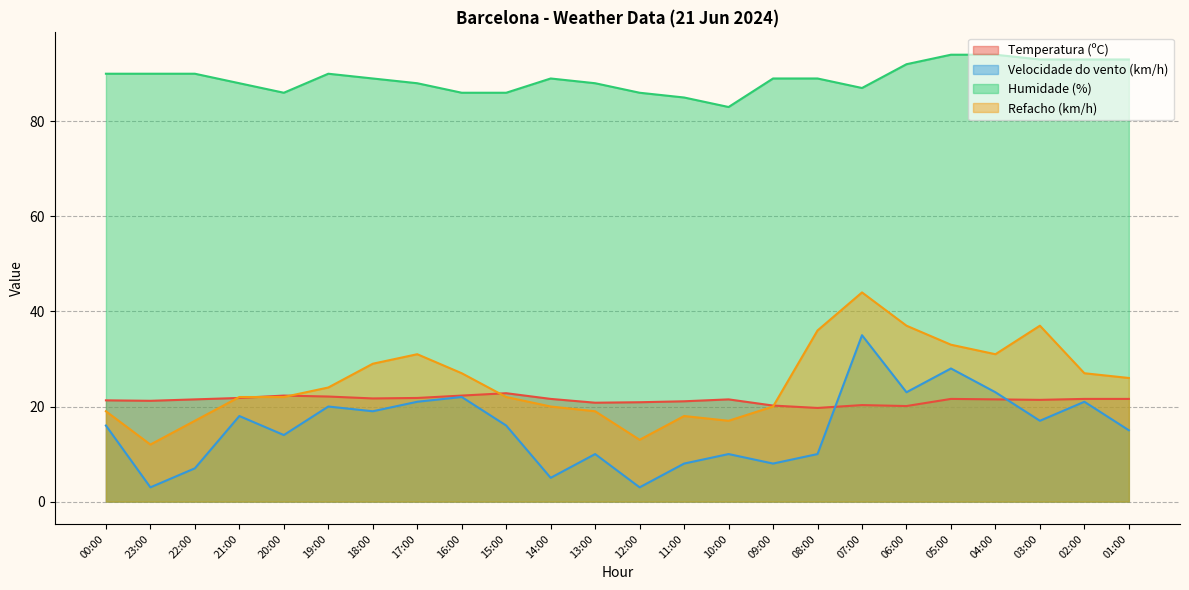

True or false: Humidade (%) and Temperatura (ºC) cross at least once.

False